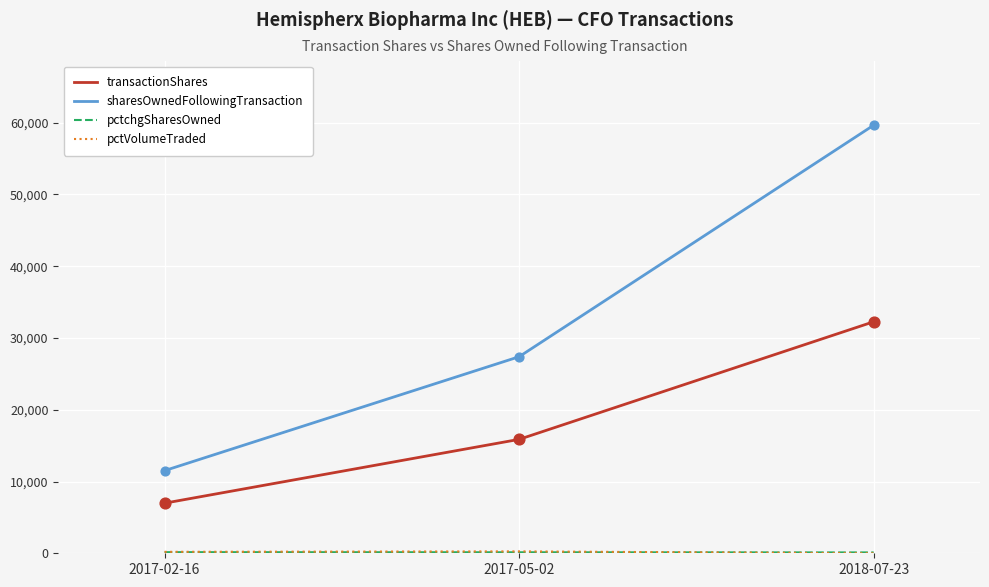

Which series has the largest total across all categories?

sharesOwnedFollowingTransaction